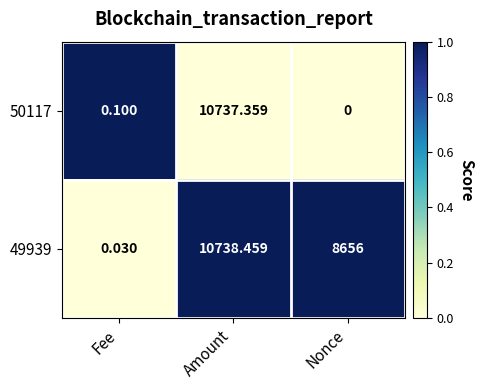

At which category is the sum across all series the highest?

Amount